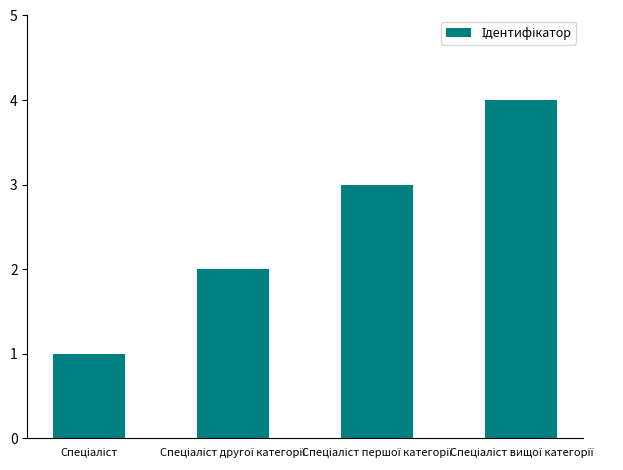

What is the sum of all values?

10